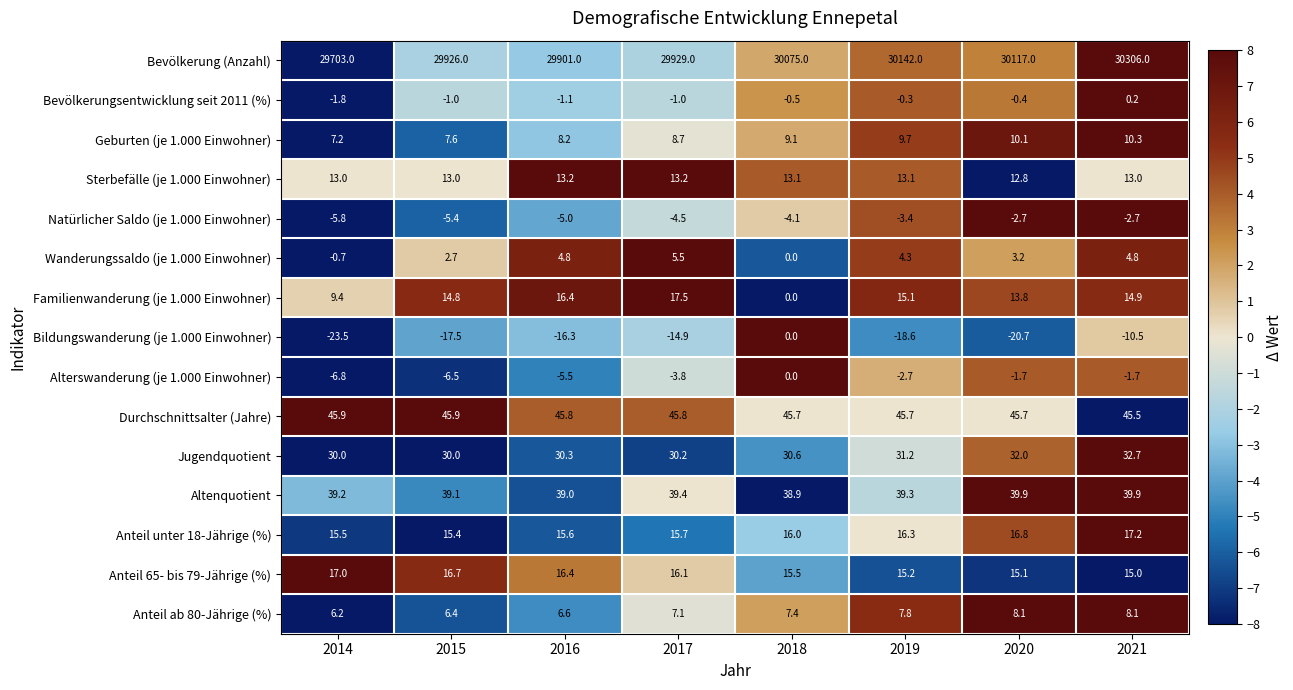

At which category is the sum across all series the highest?

2021